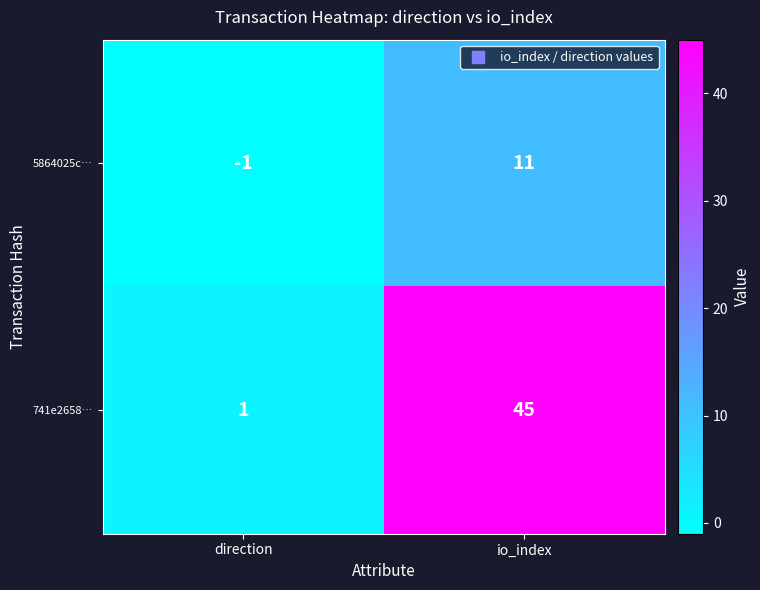

Count the number of data series in this chart.

2